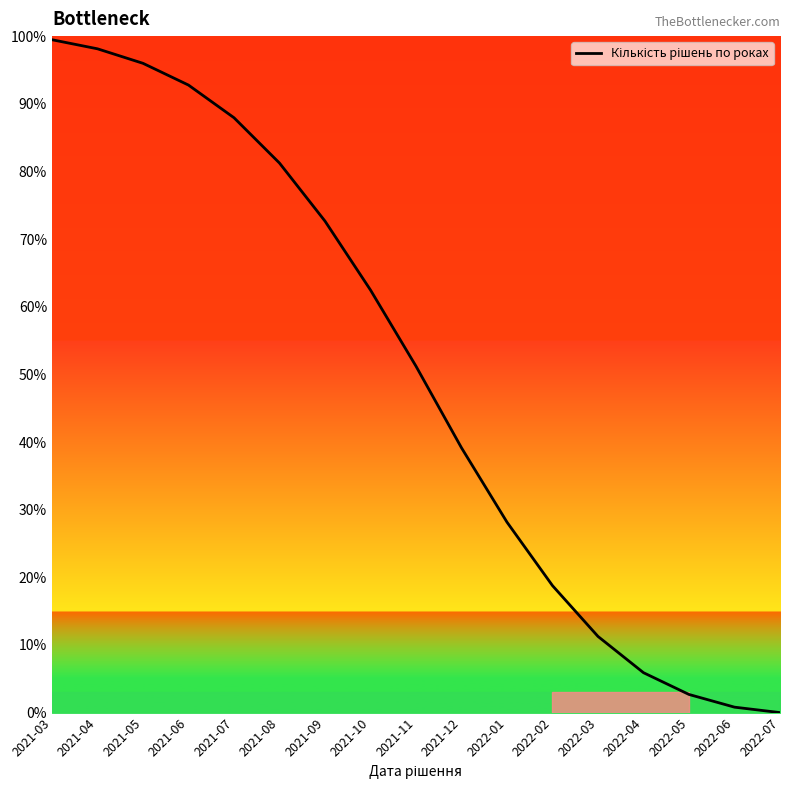

Does the chart have visible grid lines?

No